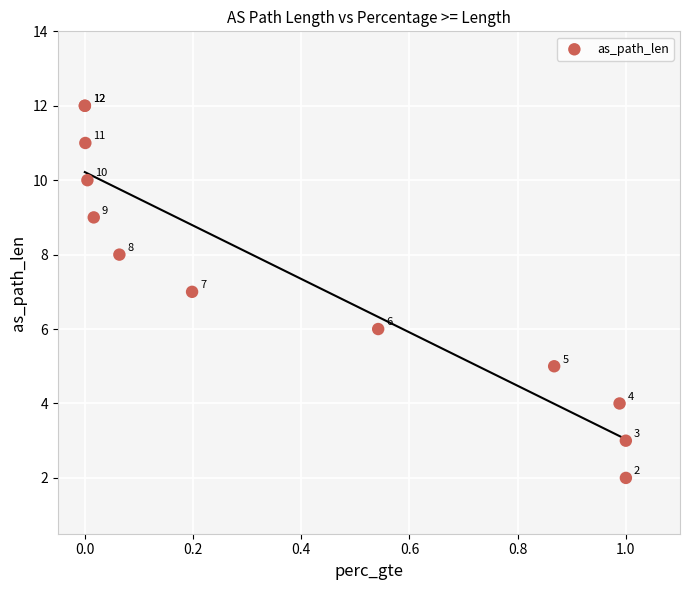

What Y value in the scatter plot is closest to 7?

7